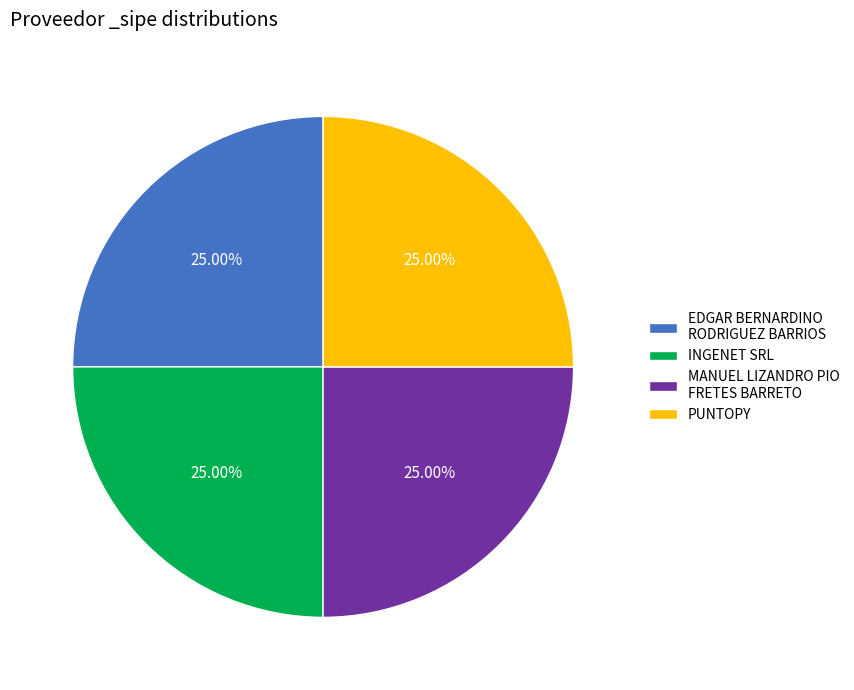

Approximately how many times larger is the value at MANUEL LIZANDRO PIO FRETES BARRETO compared to EDGAR BERNARDINO RODRIGUEZ BARRIOS?

1.0